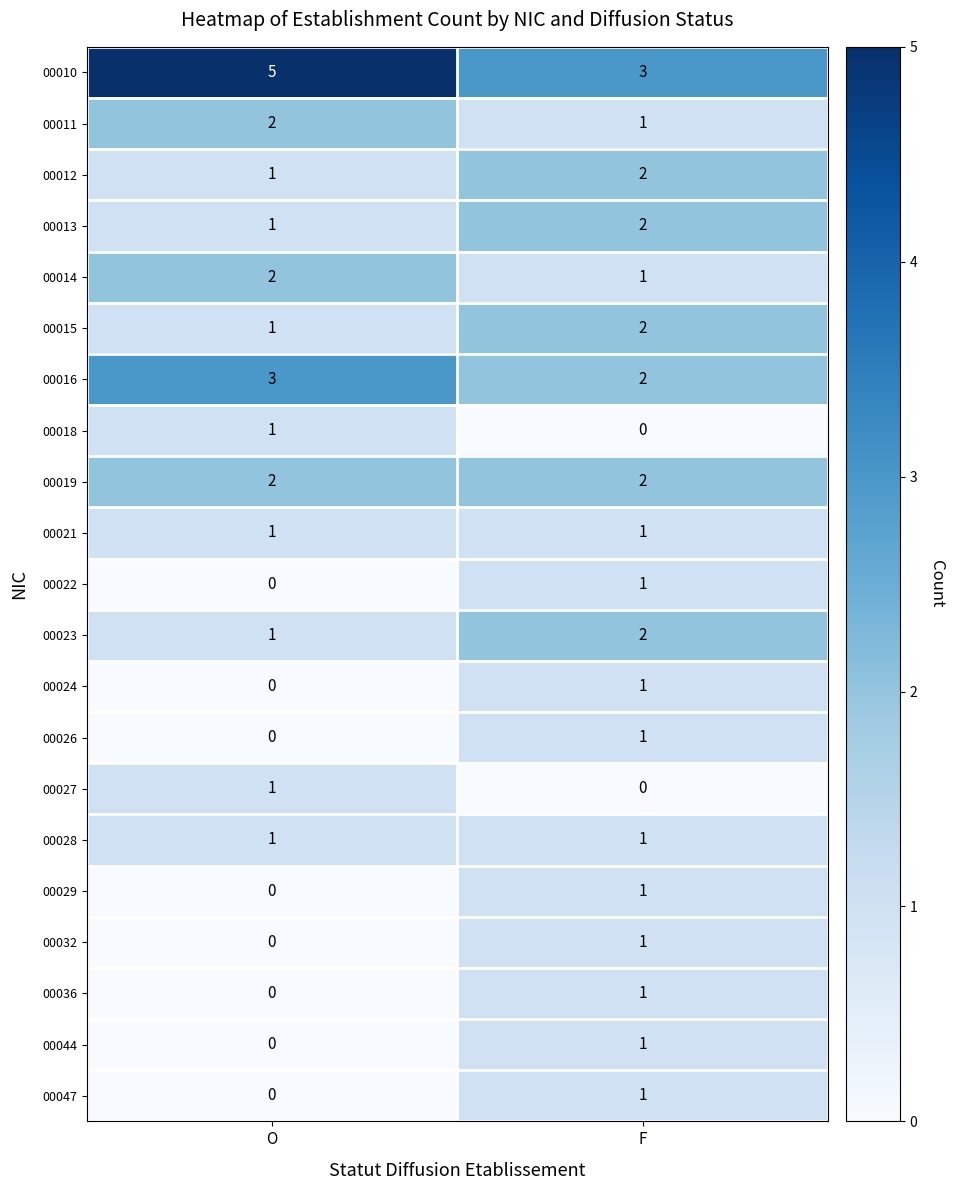

Between O and F, which series saw the biggest shift?

00010